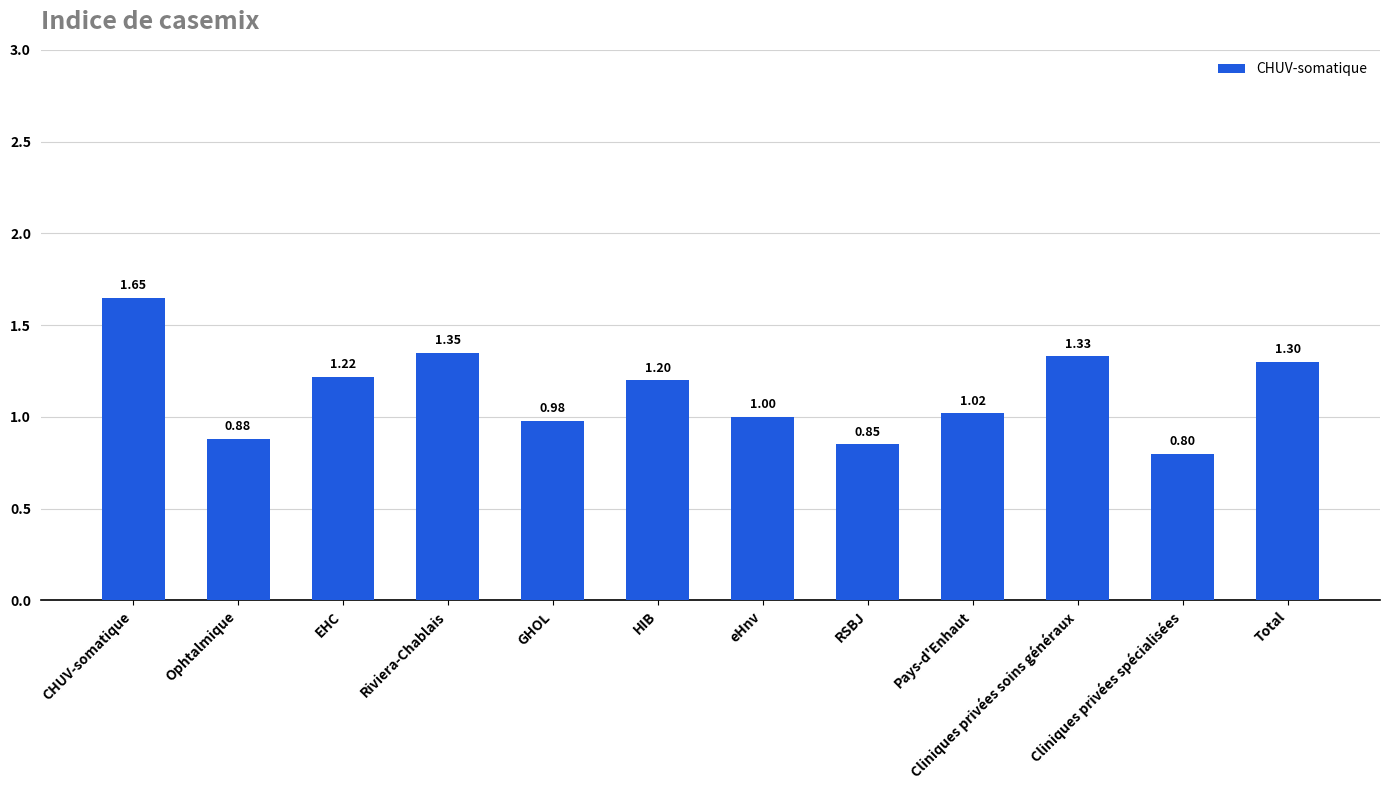

Rank the categories by value from highest to lowest.

CHUV-somatique, Riviera-Chablais, Cliniques privées soins généraux, Total, EHC, HIB, Pays-d'Enhaut, eHnv, GHOL, Ophtalmique, RSBJ, Cliniques privées spécialisées